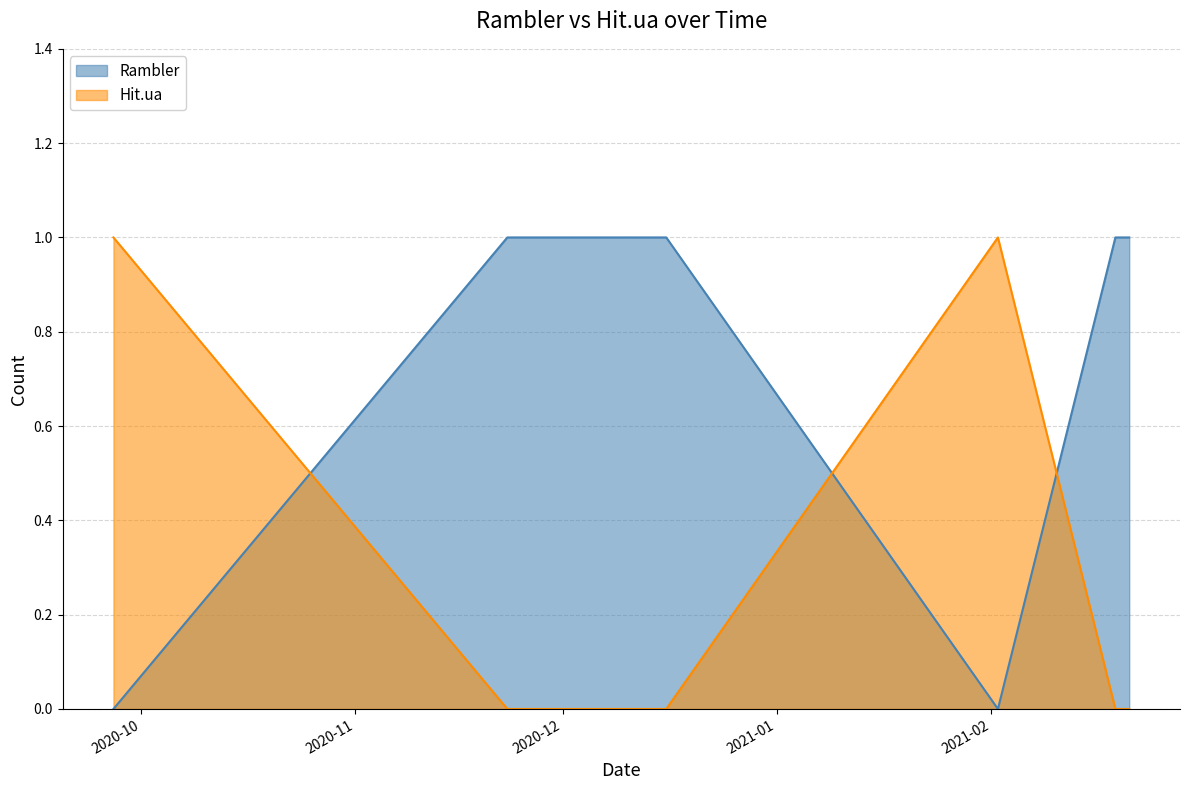

How many times do Rambler and Hit.ua cross each other?

3